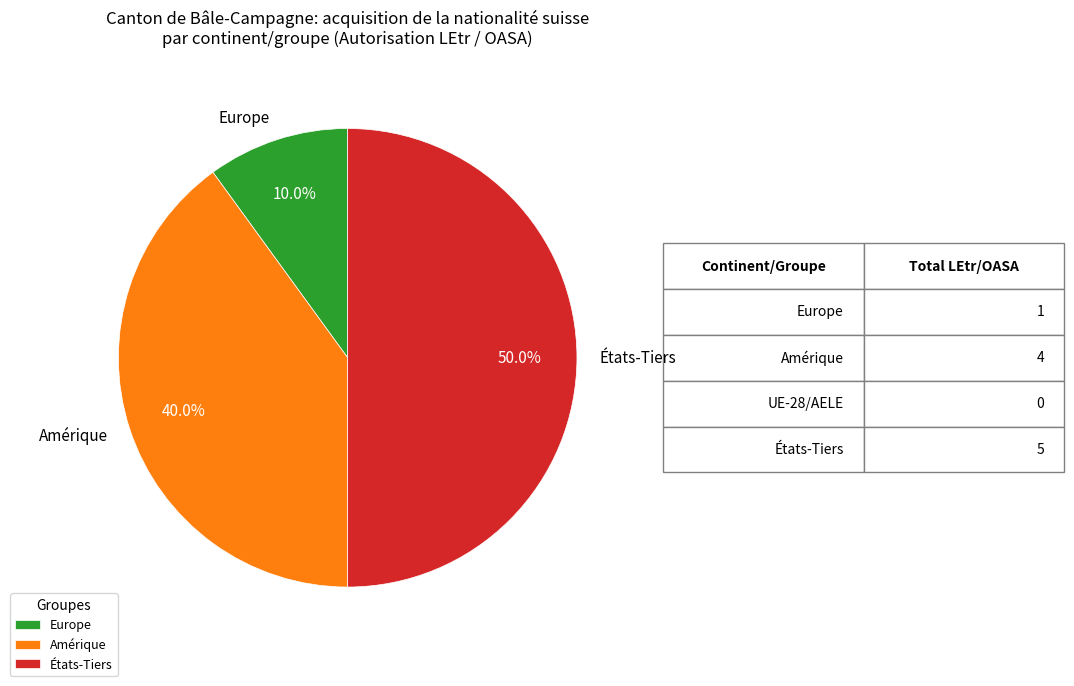

Count the number of slices in the pie.

3